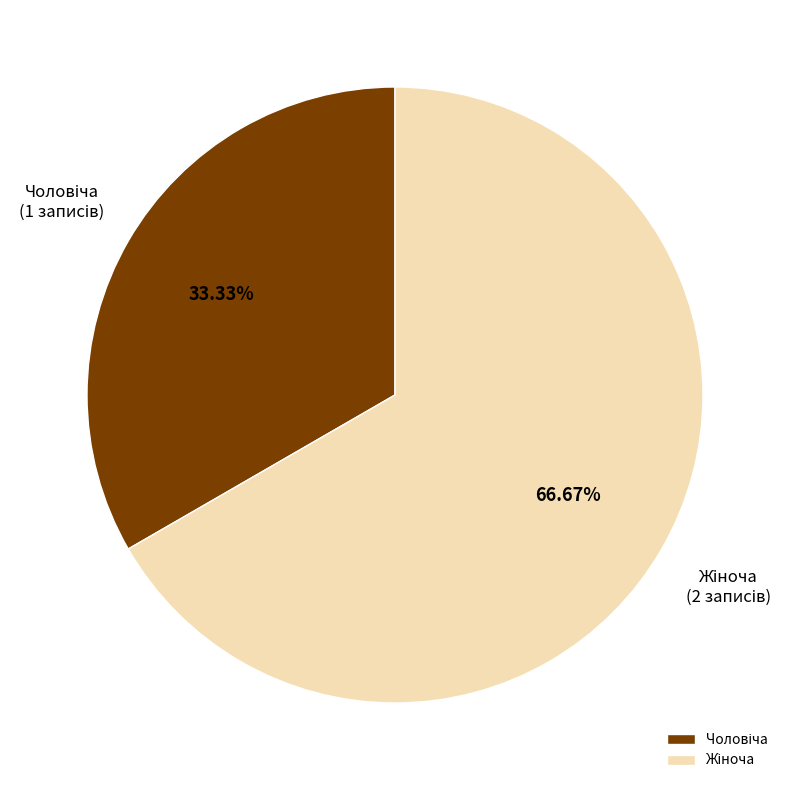

To the nearest percent, what is the average slice percentage?

50%